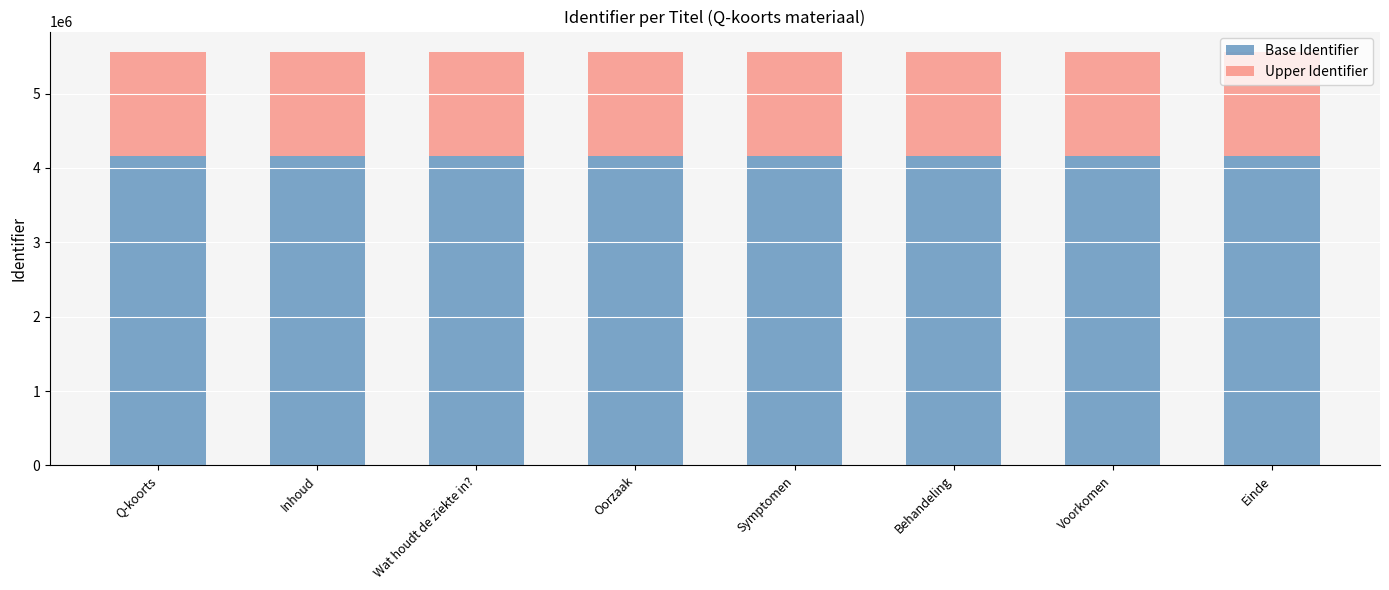

Is it true that Base Identifier equals 4166554 at Symptomen?

True